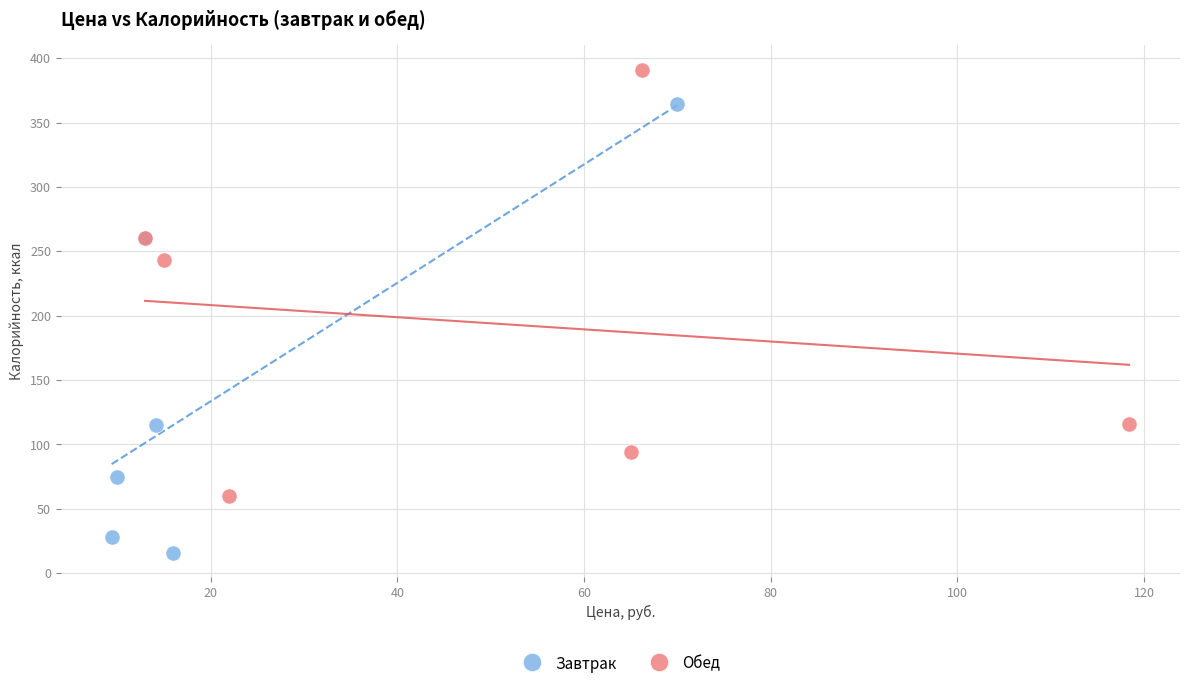

Which series reaches the minimum Y coordinate?

Завтрак